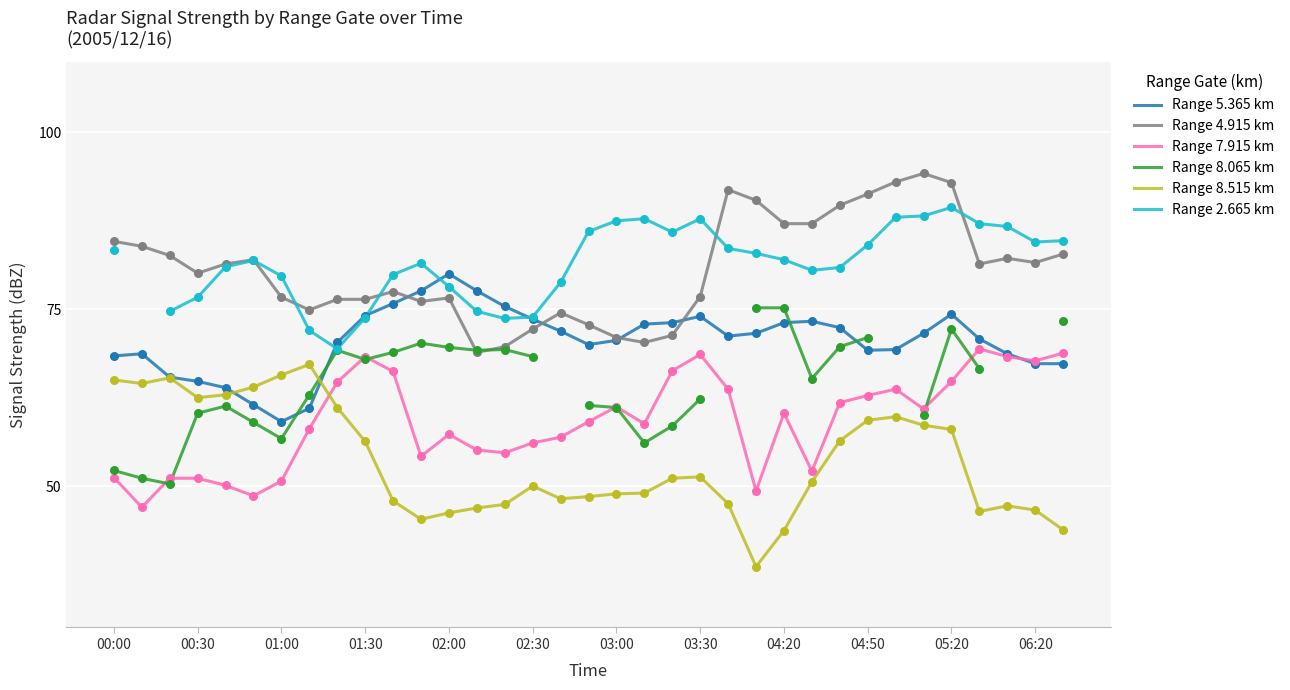

Which series contains the lowest Y value?

Range 8.515 km